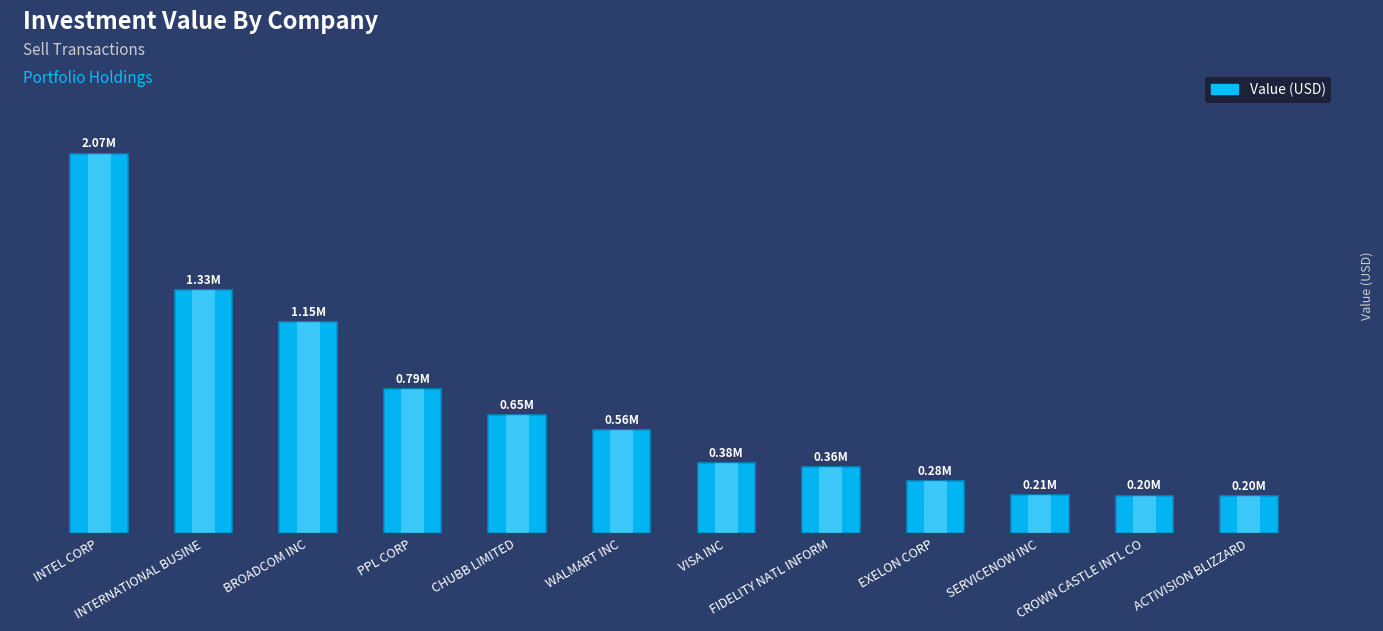

Which label corresponds to the largest value in the chart?

INTEL CORP